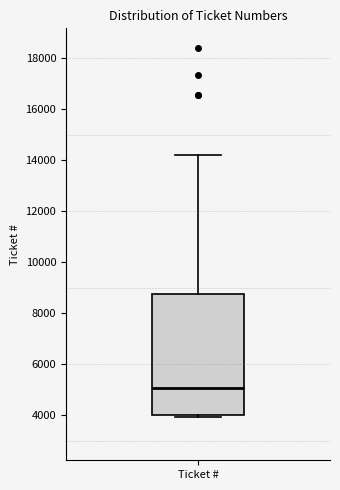

Transcribe this box plot: give where the median line is, the range the box spans, and where the two whiskers end, as read against the y-axis. The values are not printed on the chart, so give them approximately, as read against the axis.

median 5000, box 4000 to 8800, whiskers 4000 to 14200